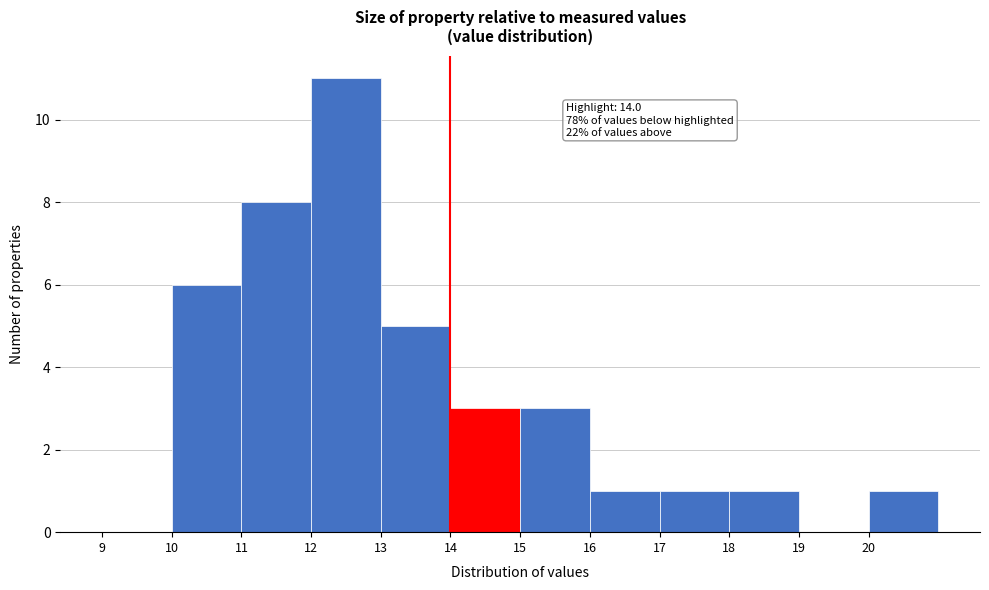

Over which range of the x-axis is the bar tallest?

12 to 13